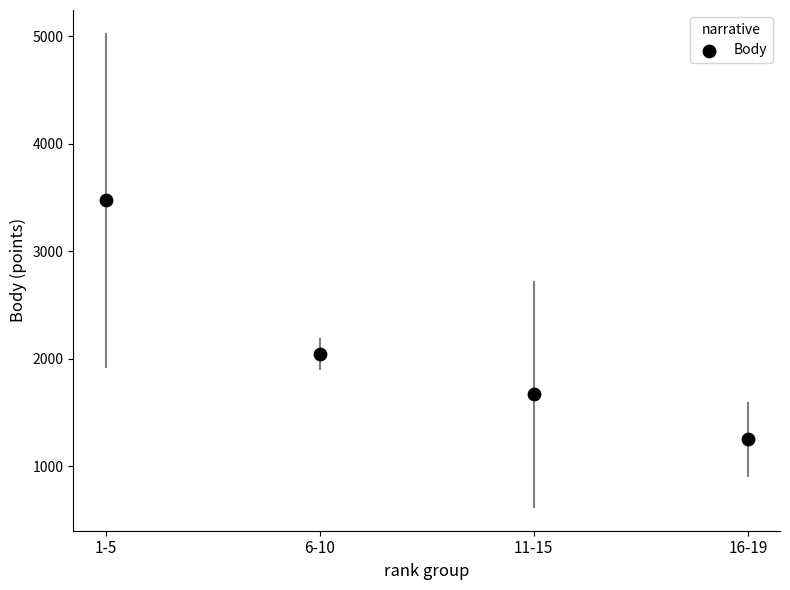

What is the average Y value?

2109